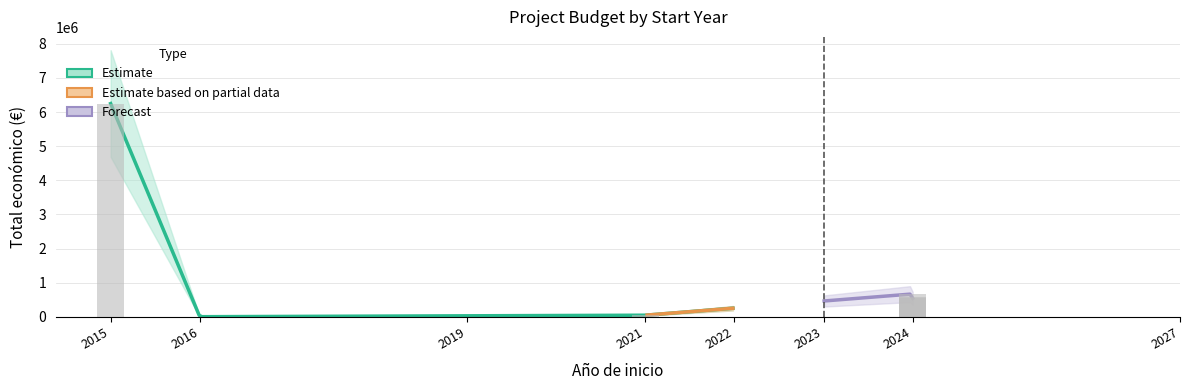

What is the change in value from 2024 to 2024?

-87347